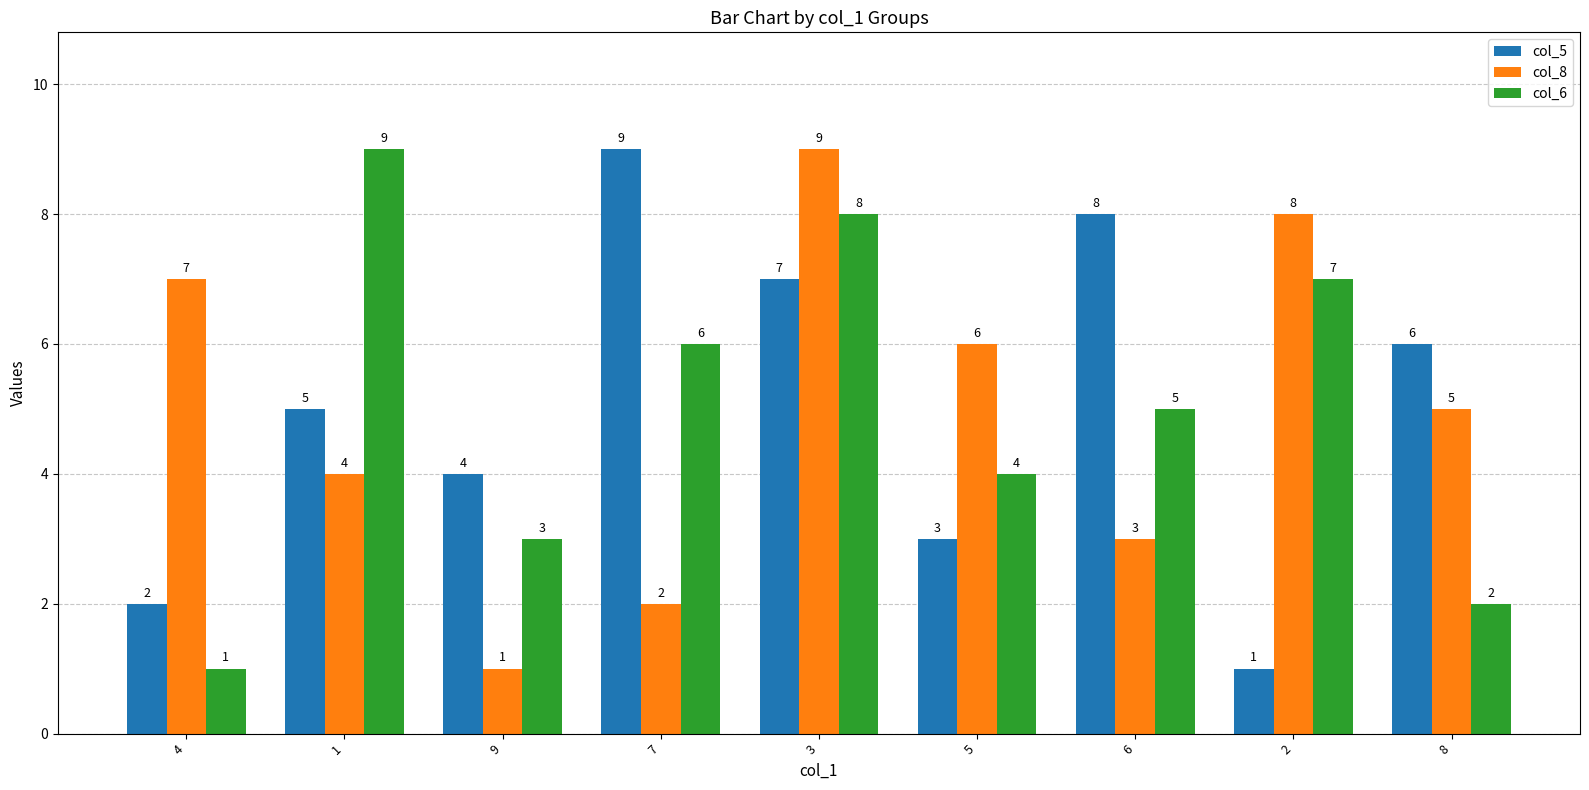

Which series changed the most between 7 and 2?

col_5